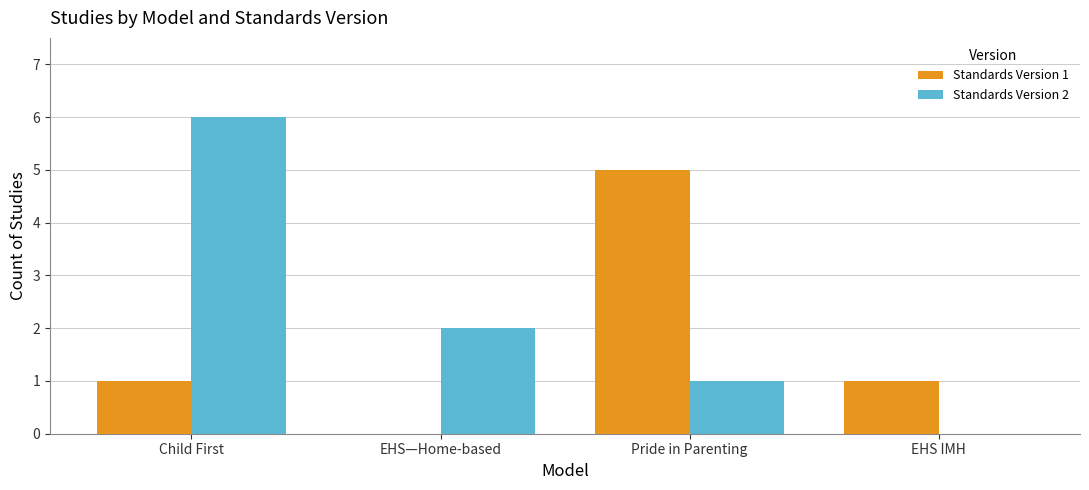

How many groups of bars are there?

4